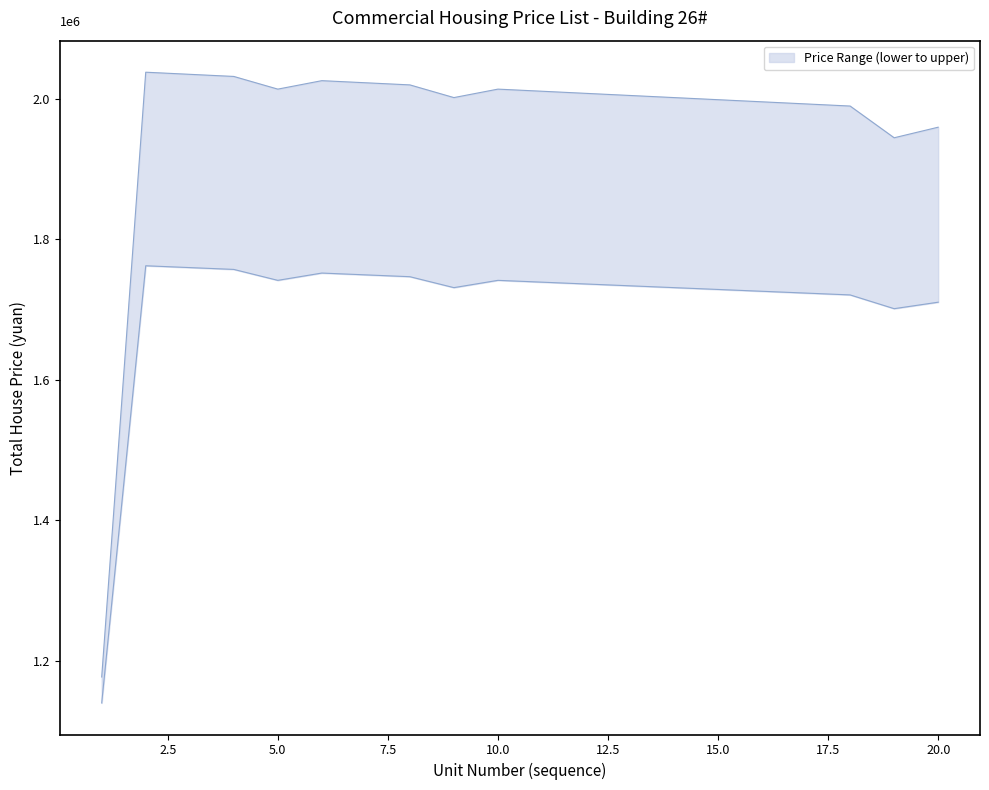

The upper series shows 2797784.0 at 10. True or false?

False